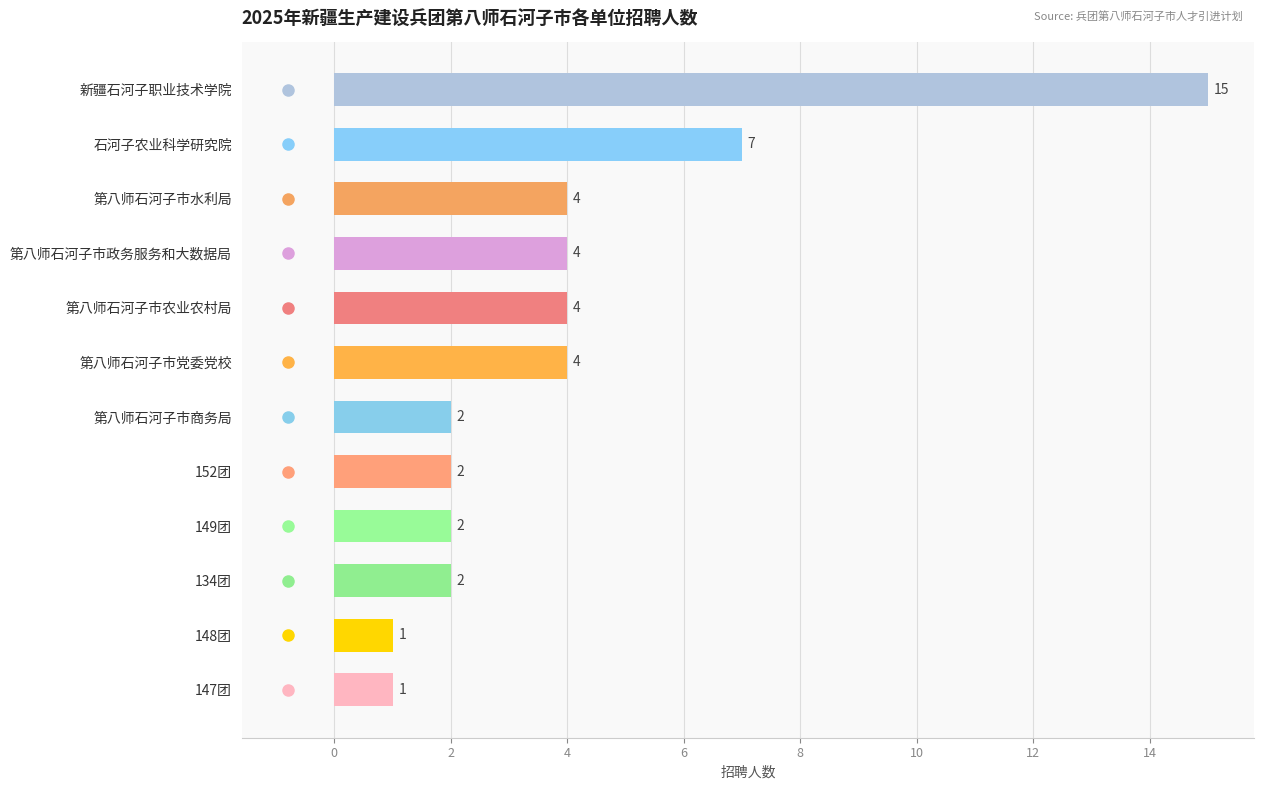

Are the bars horizontal?

Yes